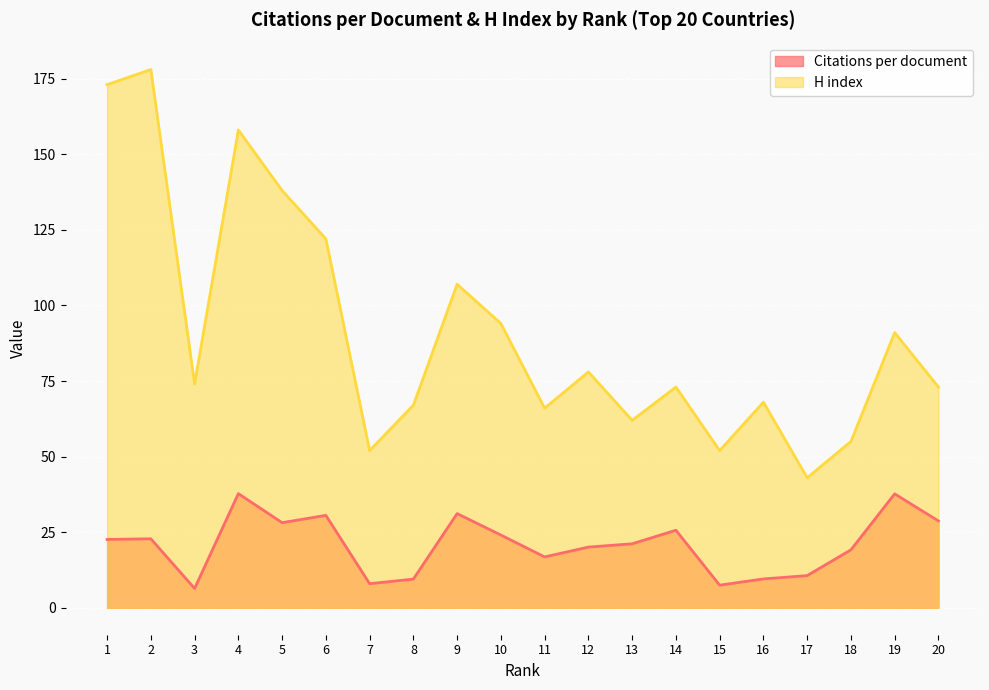

The Citations per document series shows 22.8 at 2. True or false?

True